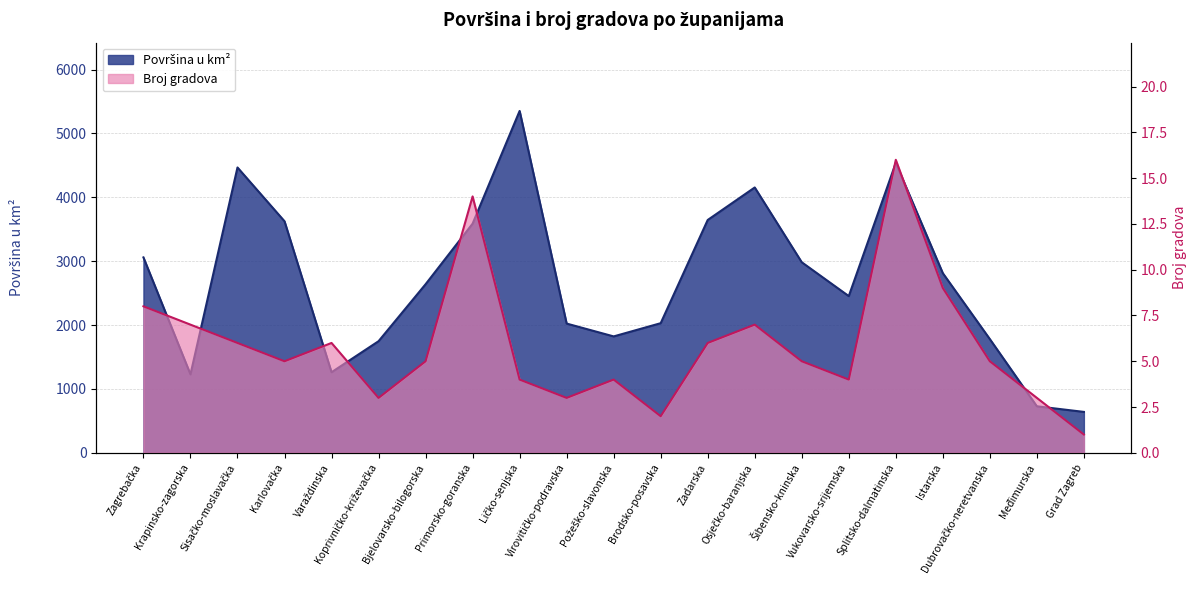

At which label does Broj gradova first exceed 5?

Zagrebačka